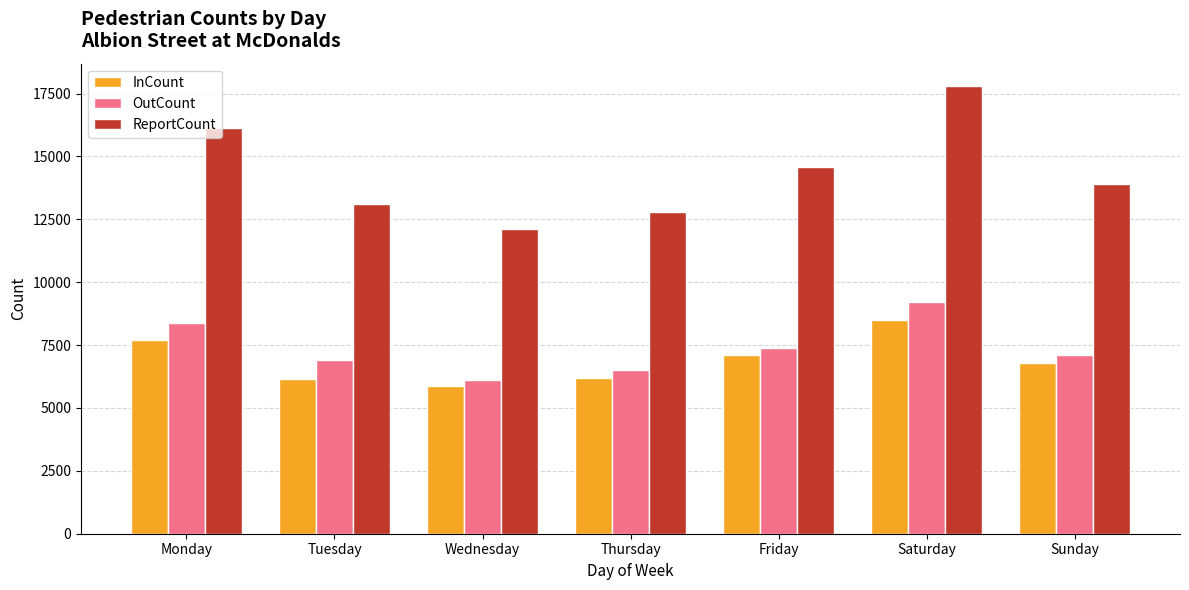

The value of ReportCount at Sunday is 7299. True or false?

False